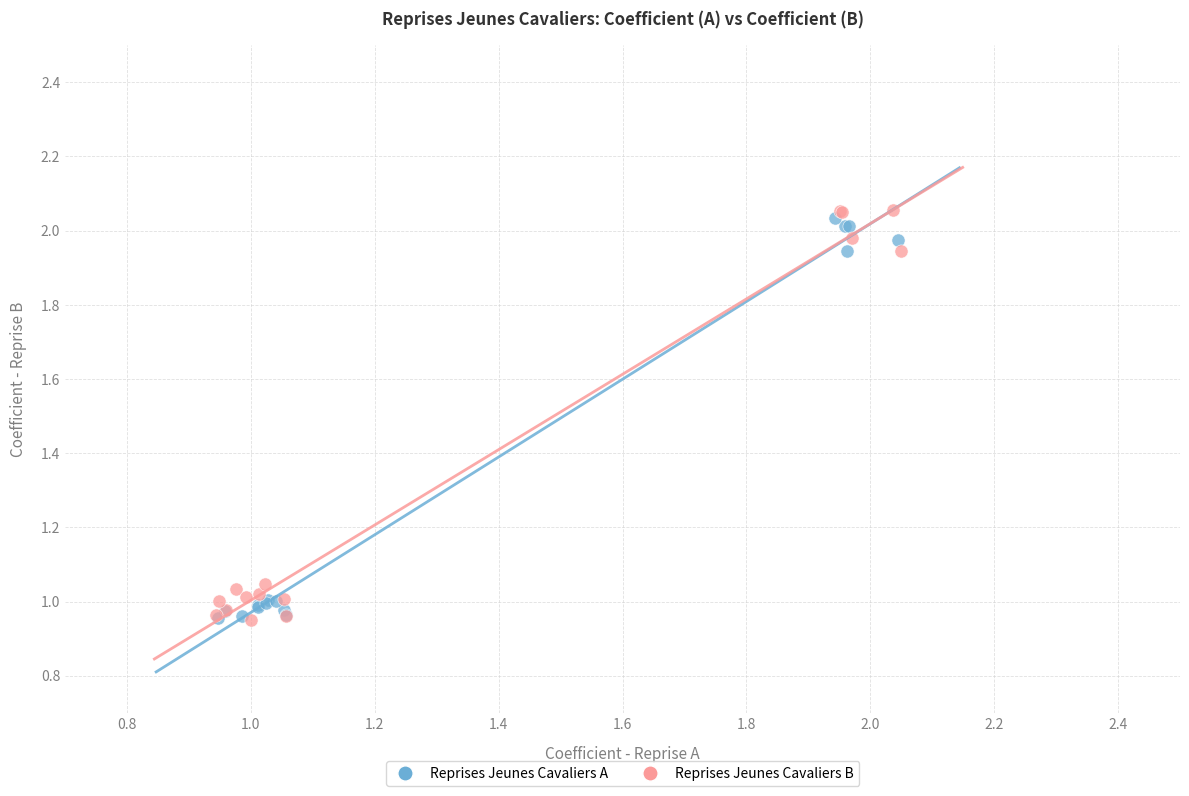

What are all the series names shown in the legend?

Reprises Jeunes Cavaliers A, Reprises Jeunes Cavaliers B